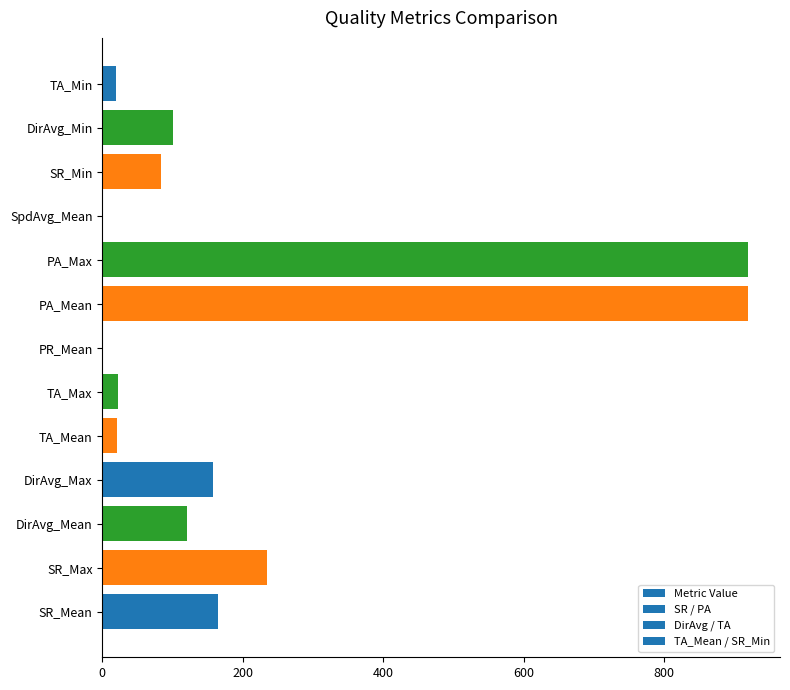

Are the bars horizontal?

Yes